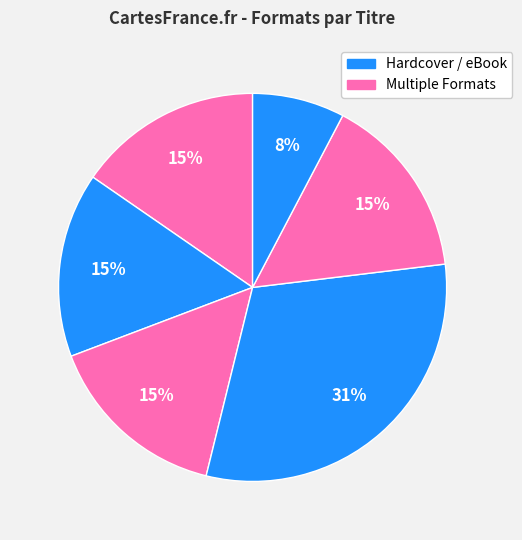

To the nearest percent, what is the difference between the largest and smallest slice percentages?

23%